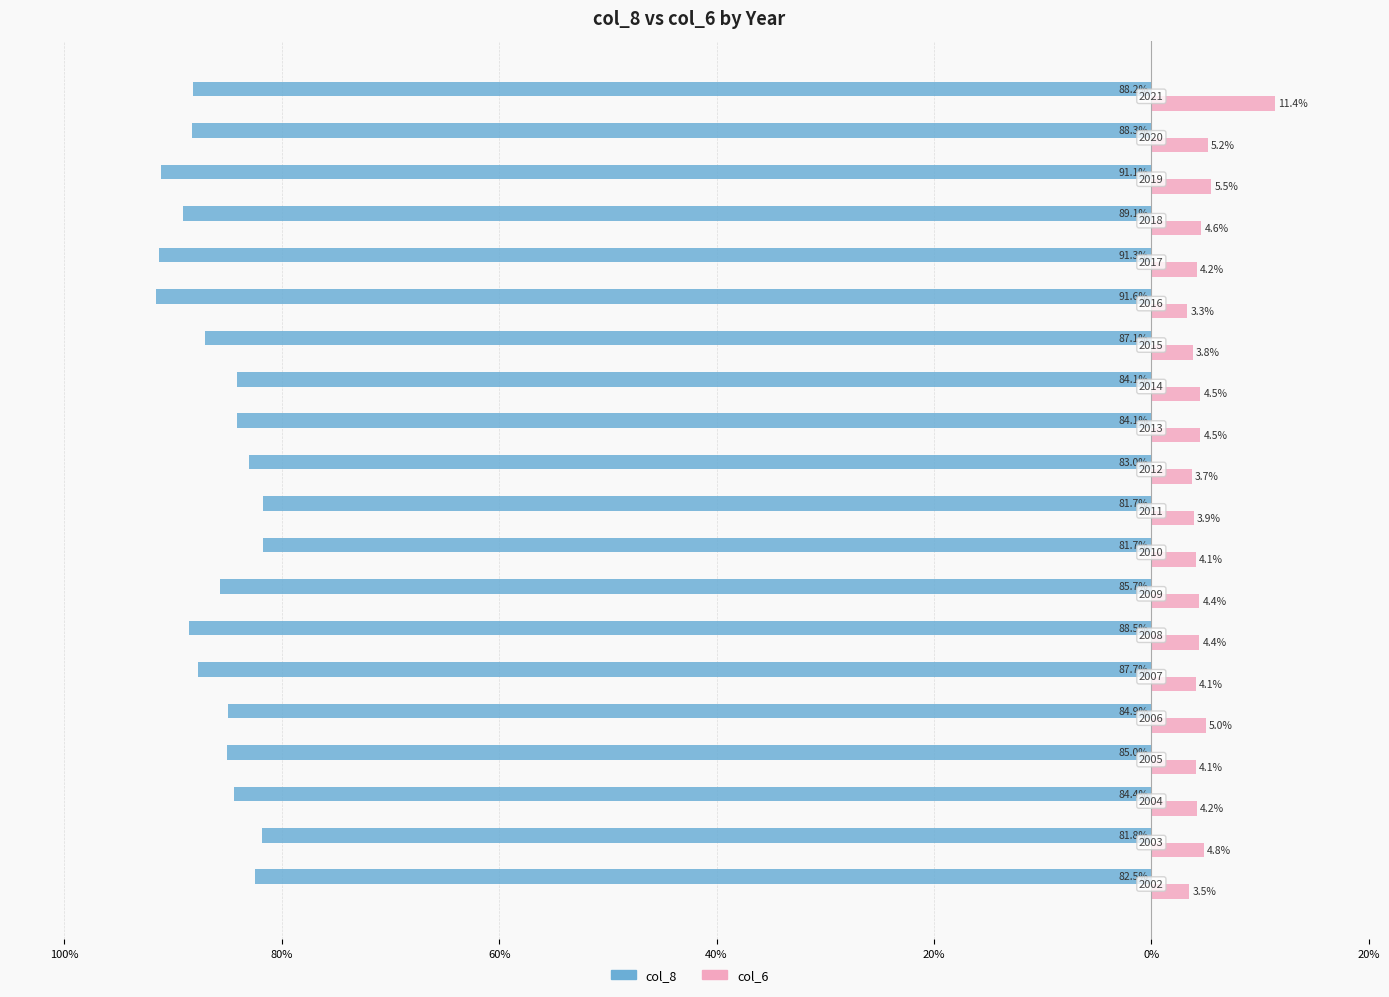

What are all the series names shown in the legend?

col_8, col_6